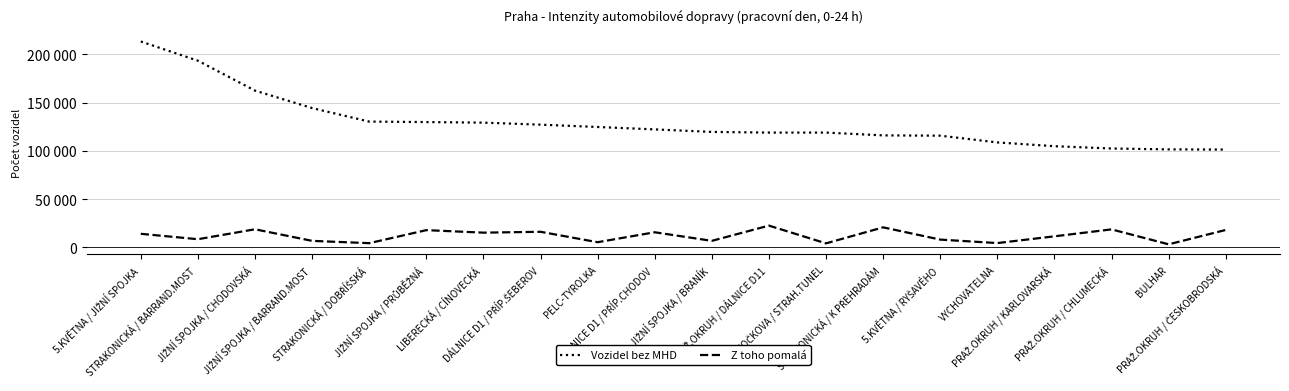

What is the label of the 14th point from the right?

LIBERECKÁ / CÍNOVECKÁ